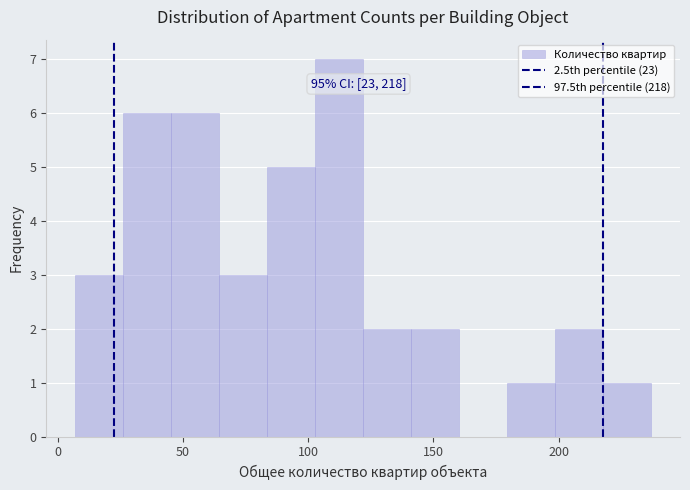

Around what value on the x-axis is the tallest bar? Give the approximate position of its centre, as read against the axis.

110